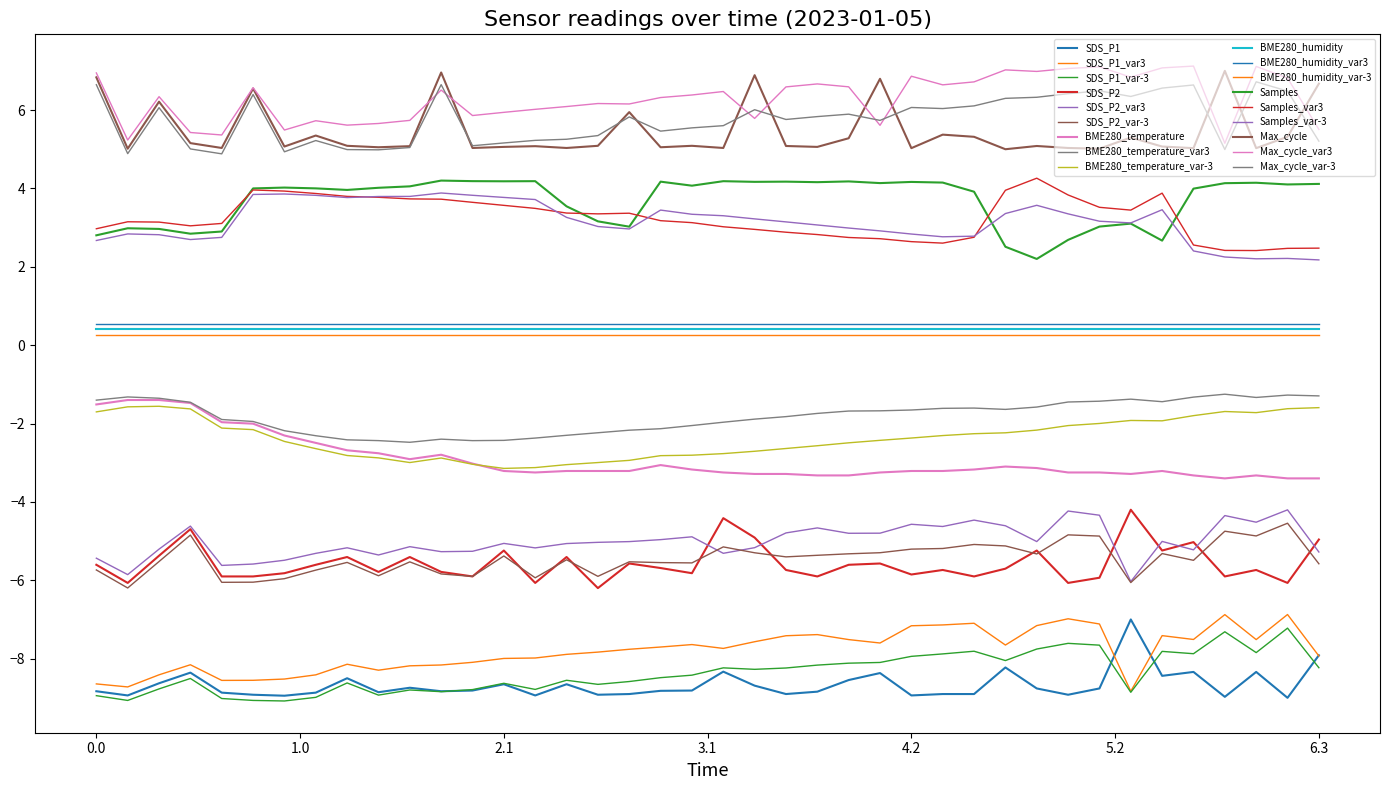

Does the chart display data point markers on the line(s)?

No